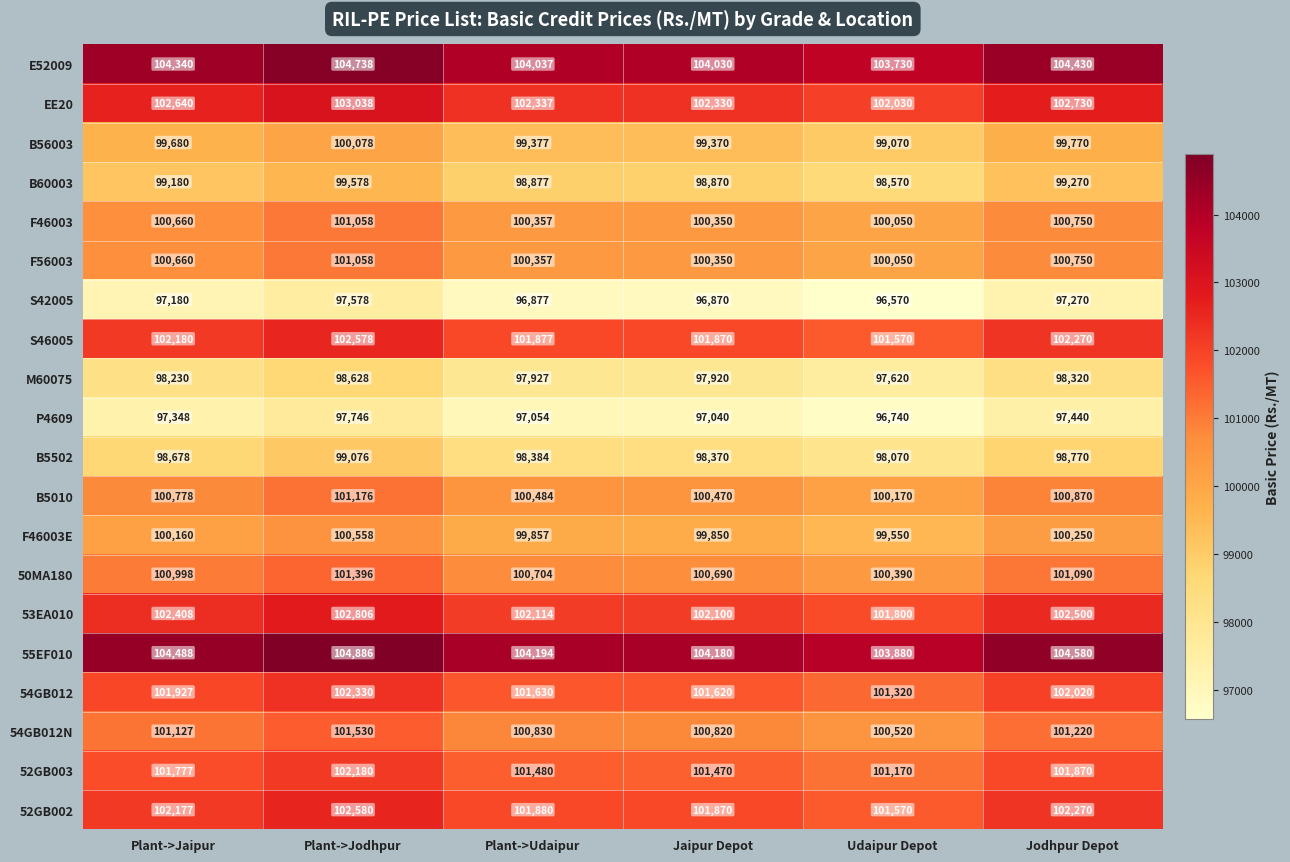

Is it true that S42005 equals 44349 at Plant->Jodhpur?

False